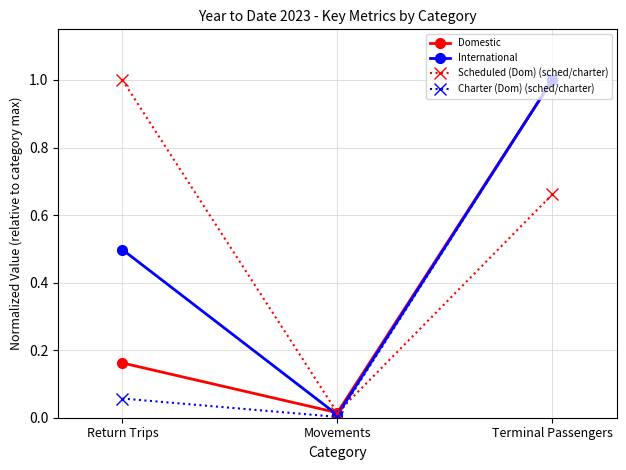

What is the highest value of the Scheduled (Dom) (sched/charter) series?

1.0